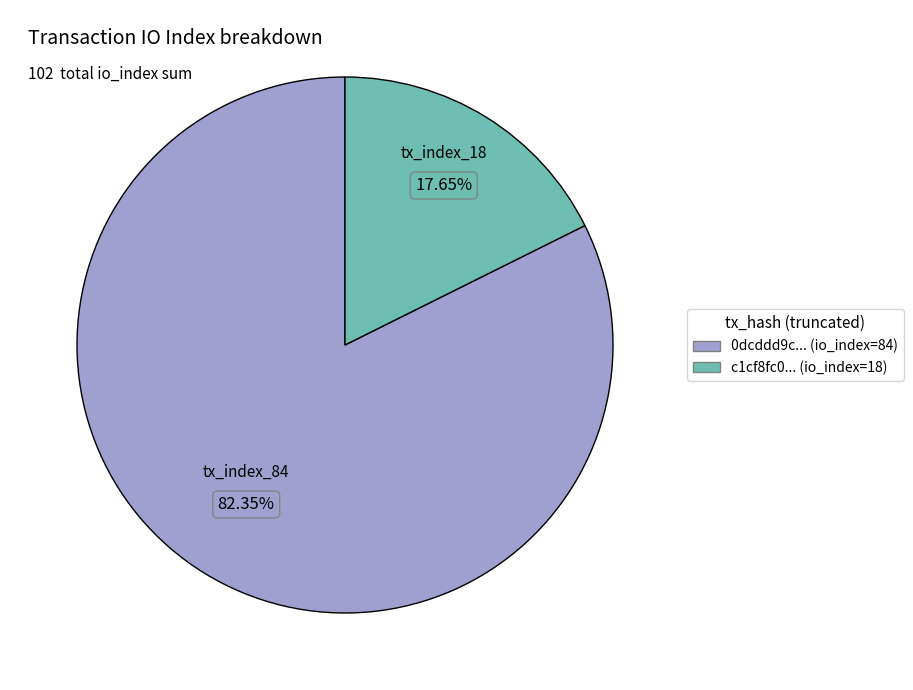

Is there a majority slice in this chart?

Yes